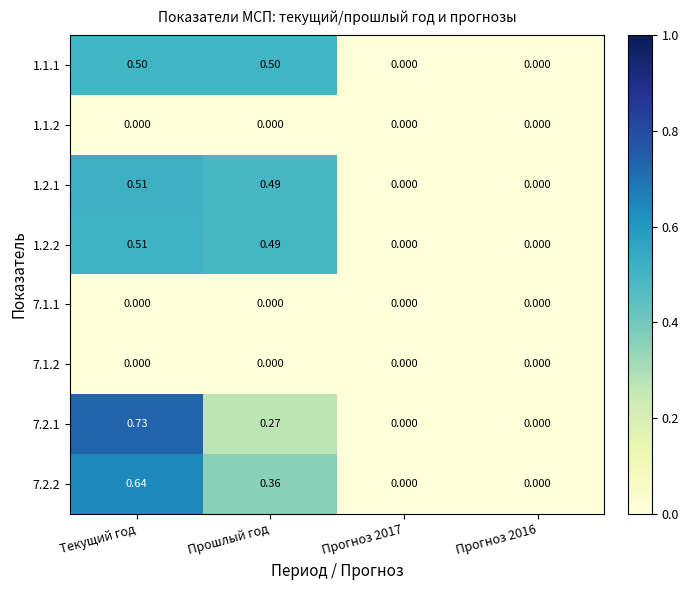

Is the value of 7.2.2 at Прогноз 2016 greater than the value of 1.2.1 at Прошлый год?

No